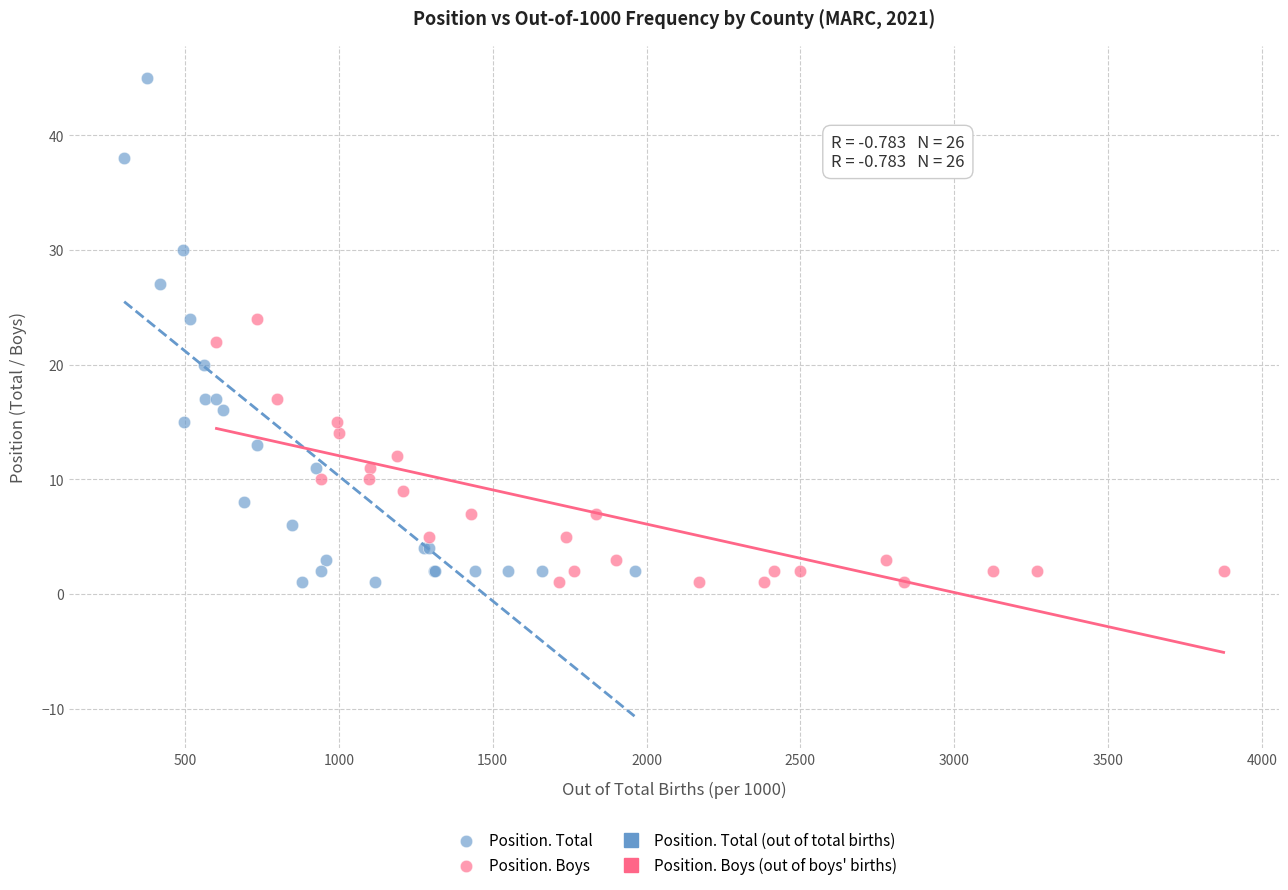

Which series has the widest spread of Y values?

Position. Total